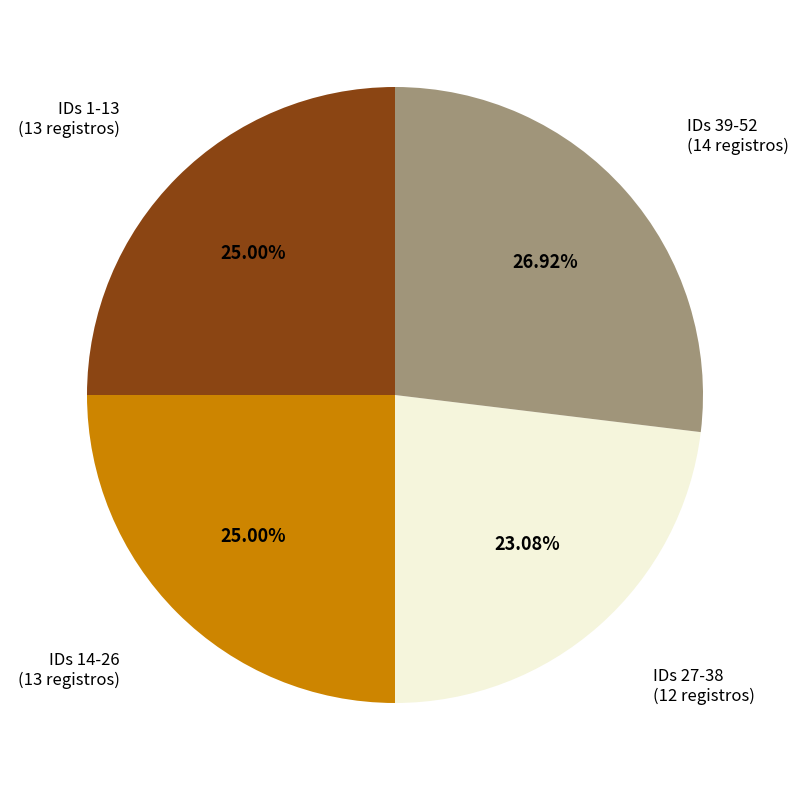

Does any single category account for the majority?

No